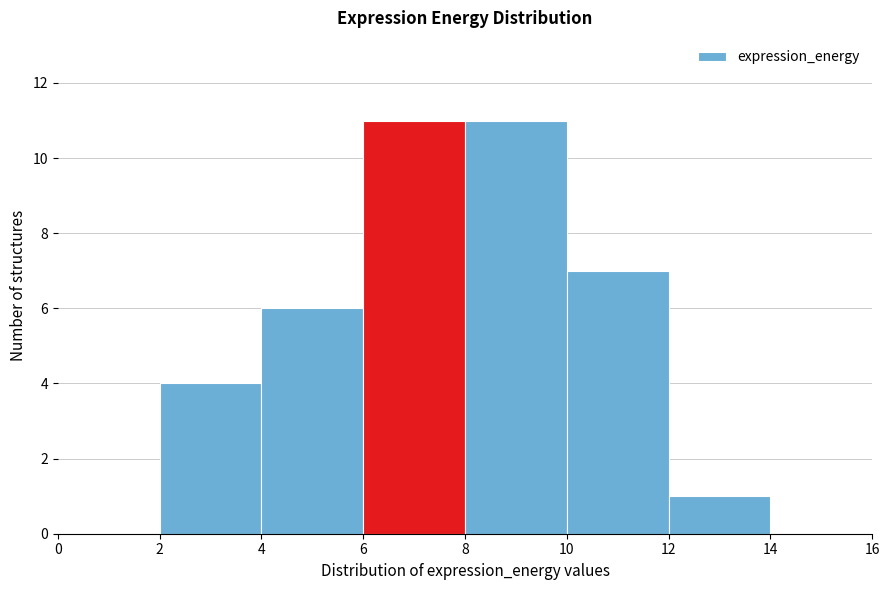

Reading left to right, transcribe this chart: for each bar, give the range it covers on the x-axis and its height. The values are not printed on the chart, so give them approximately, as read against the axis.

0 to 2: 0
2 to 4: 4
4 to 6: 6
6 to 8: 11
8 to 10: 11
10 to 12: 7
12 to 14: 1
14 to 16: 0